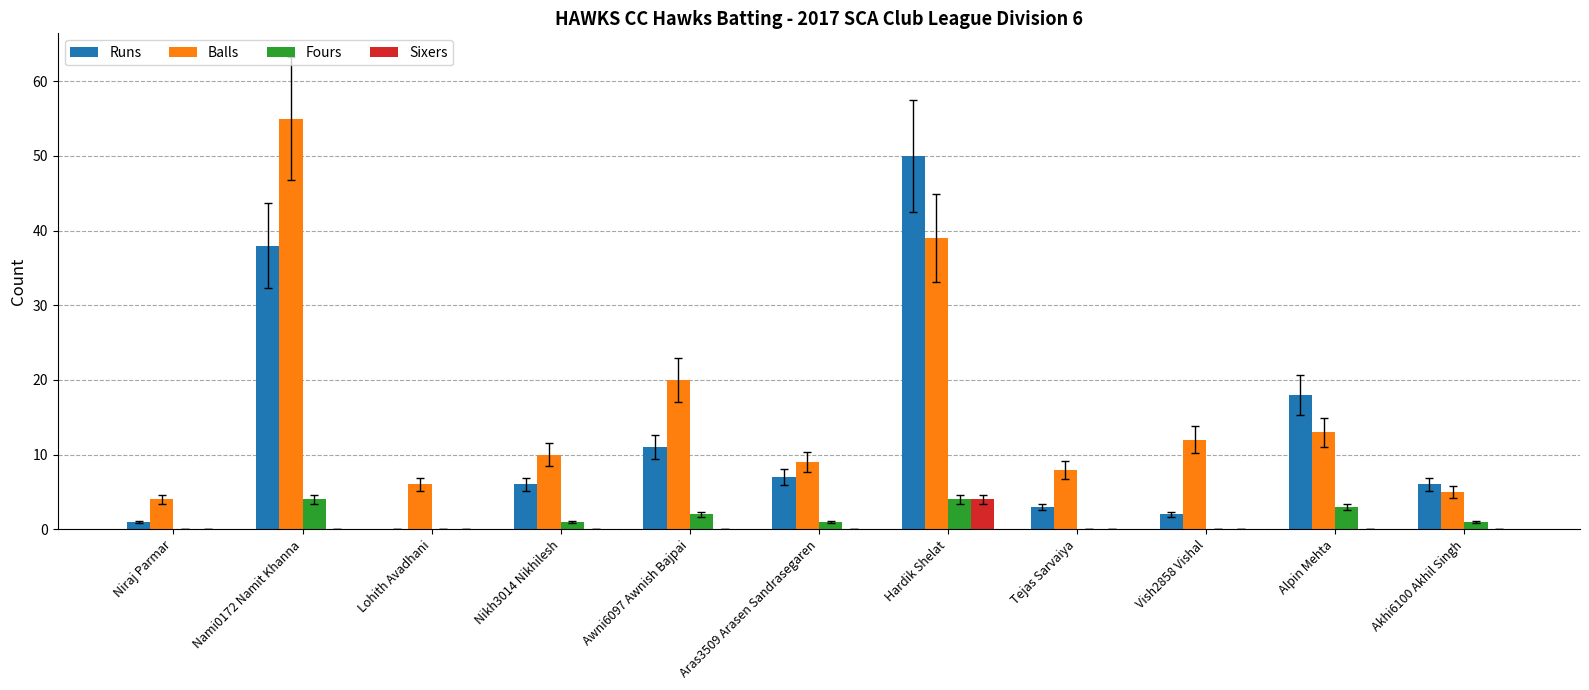

What is the maximum value for Sixers?

4